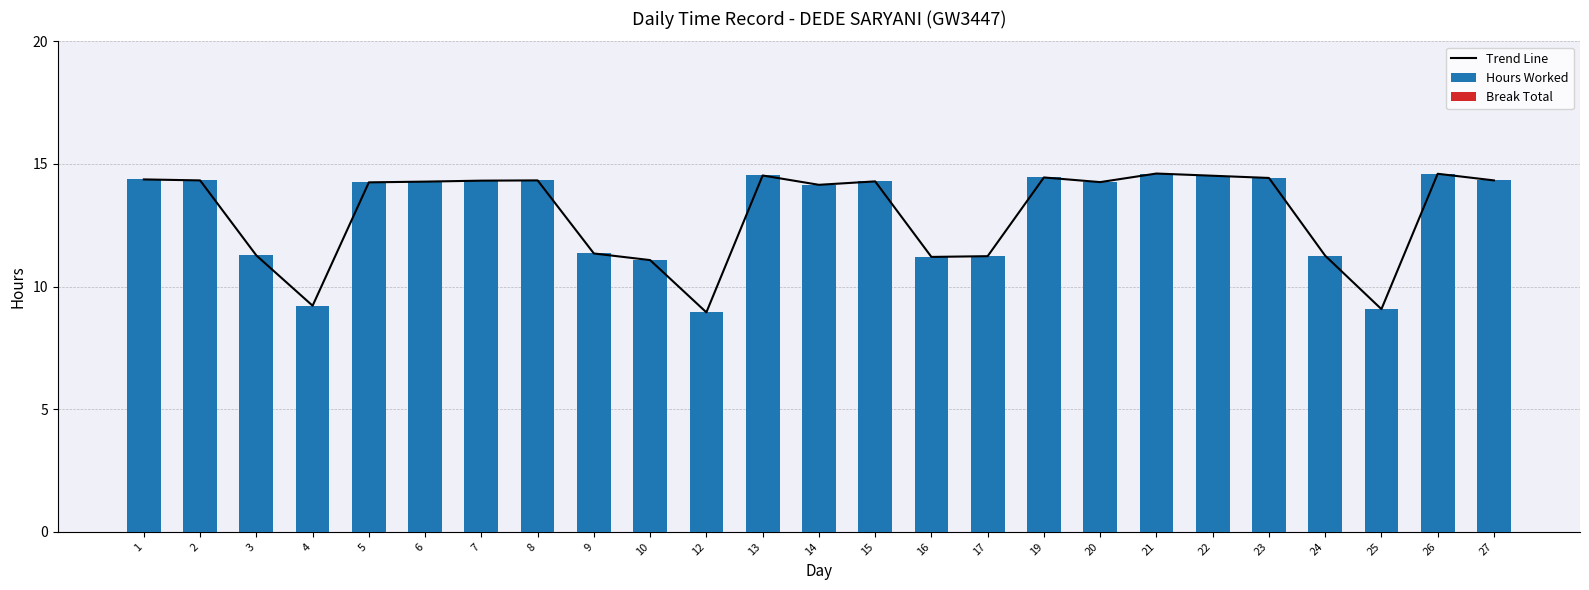

Between 13 and 26, which series saw the biggest shift?

Trend Line